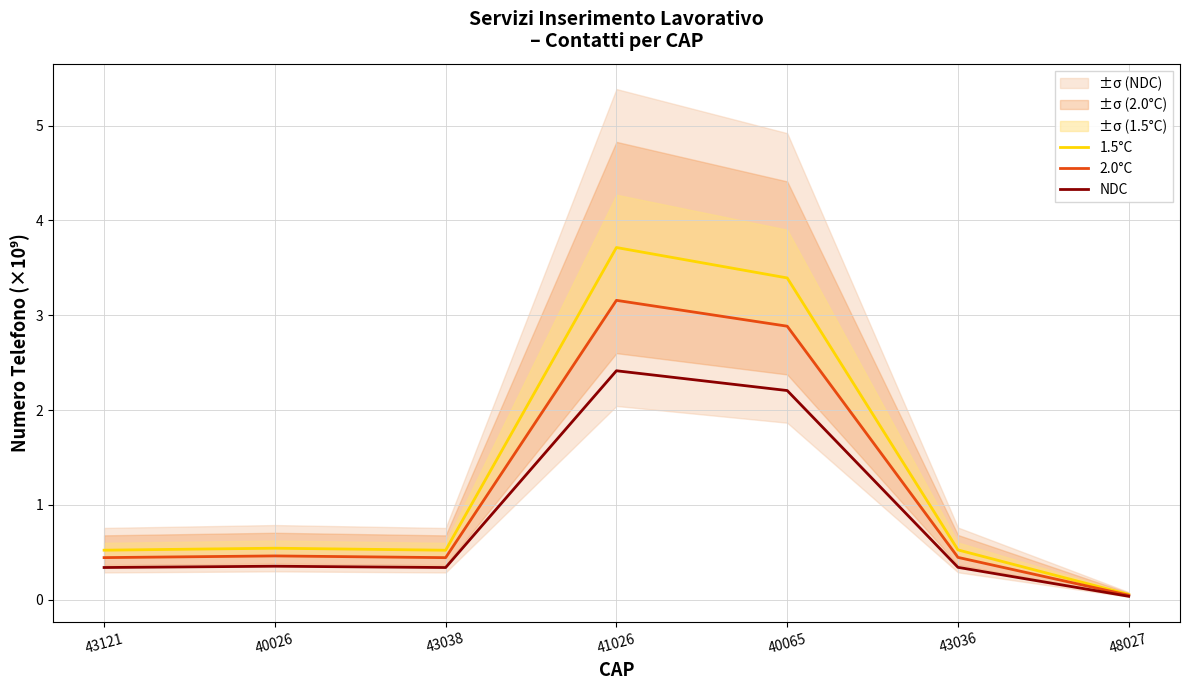

What is the sum of the NDC values at 43036 and 40065?

2.5